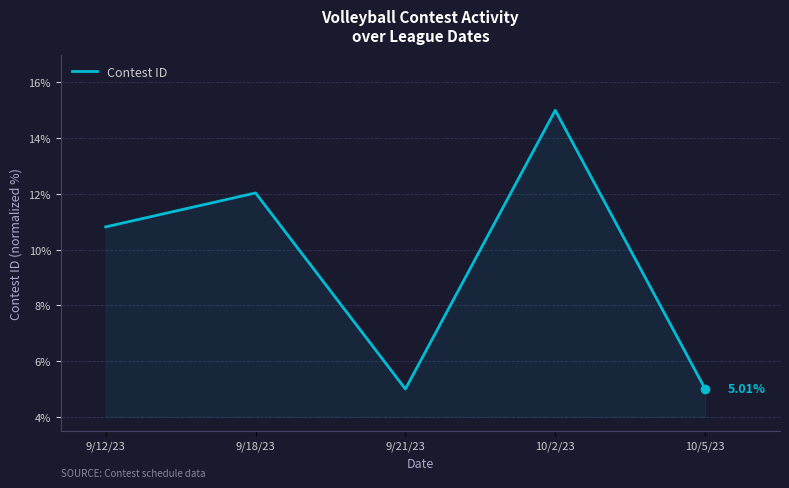

Where is the first local minimum?

9/21/23